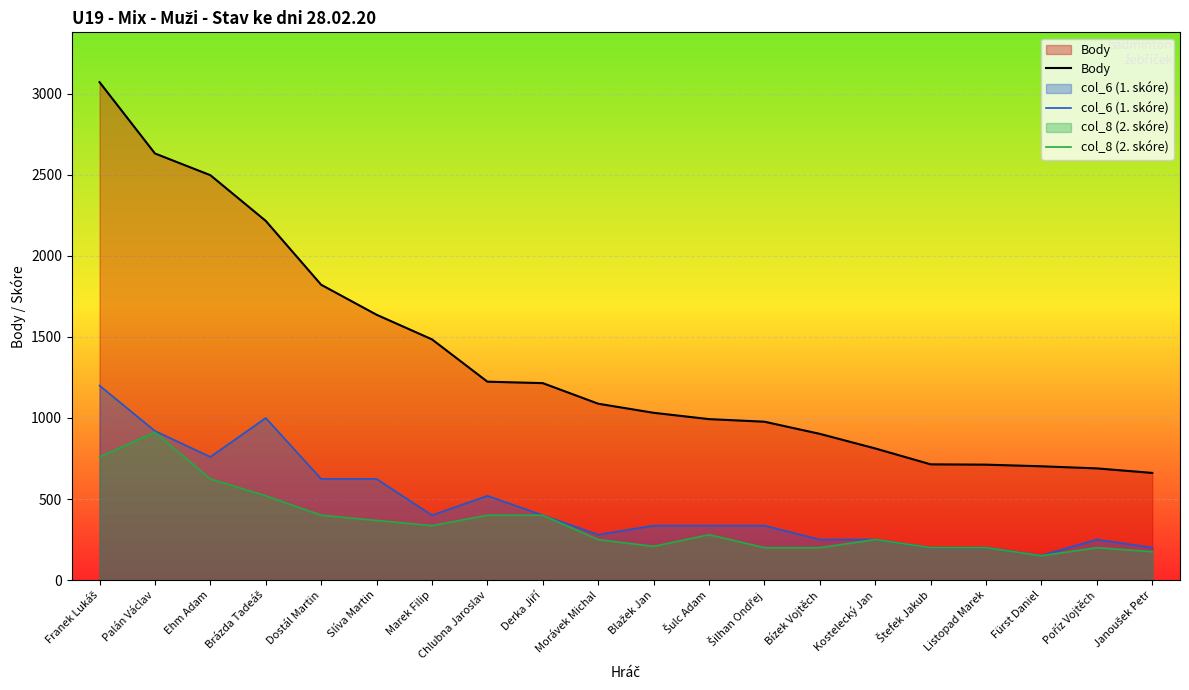

True or false: col_8 (2. skóre) and col_6 (1. skóre) cross at least once.

False